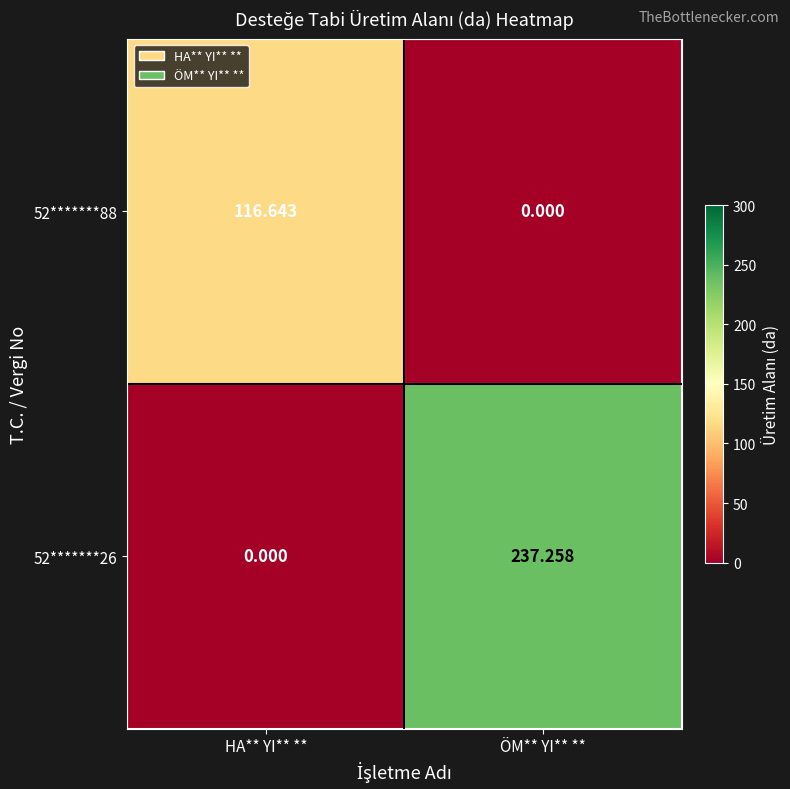

Count the number of data series in this chart.

2